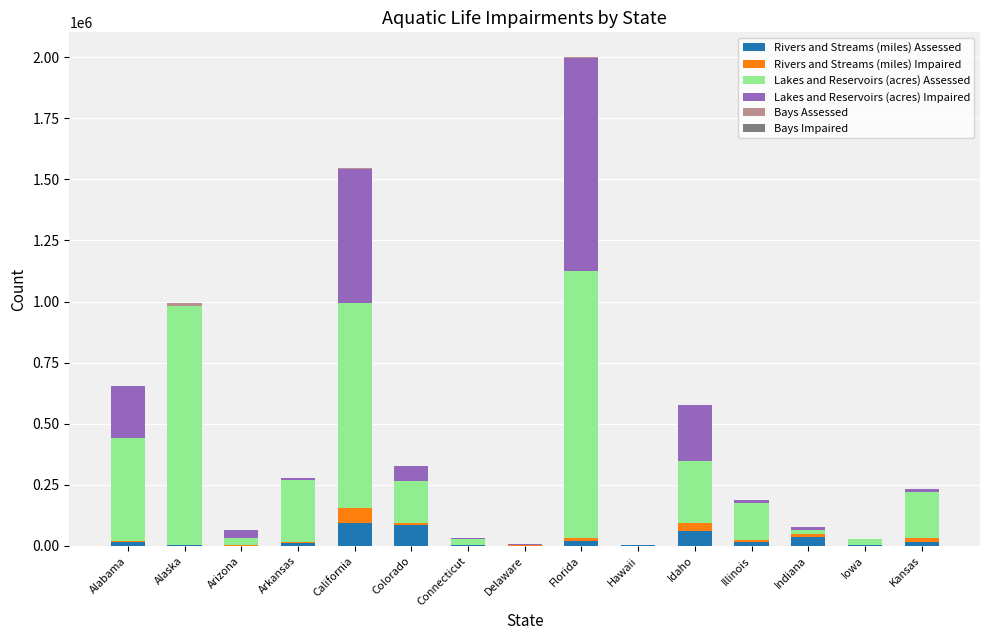

At which category is the sum across all series the highest?

Florida